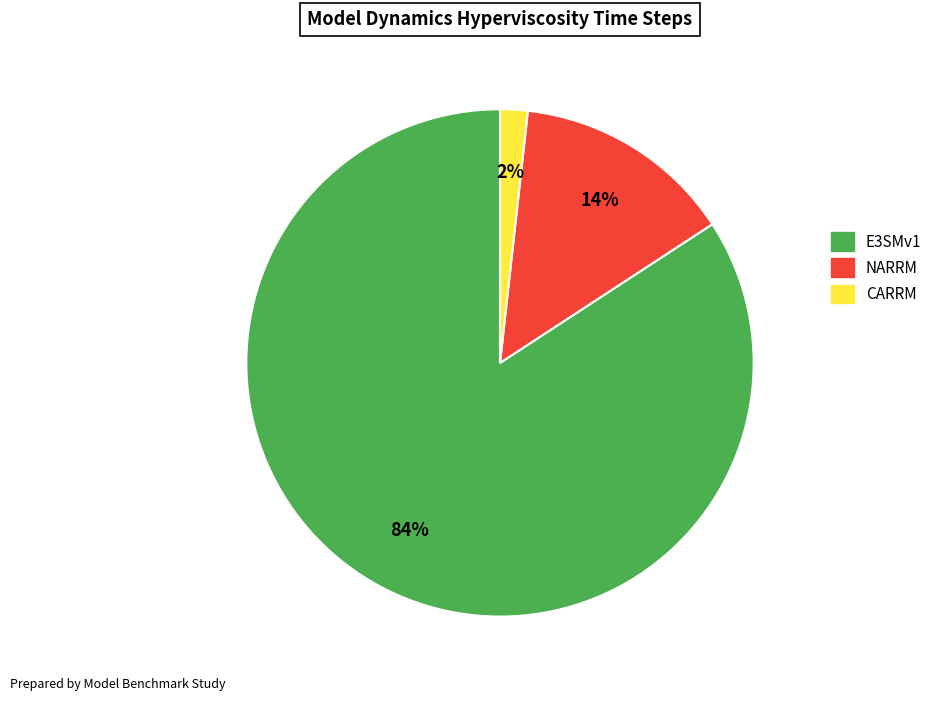

Does NARRM account for over 50% of the chart?

No